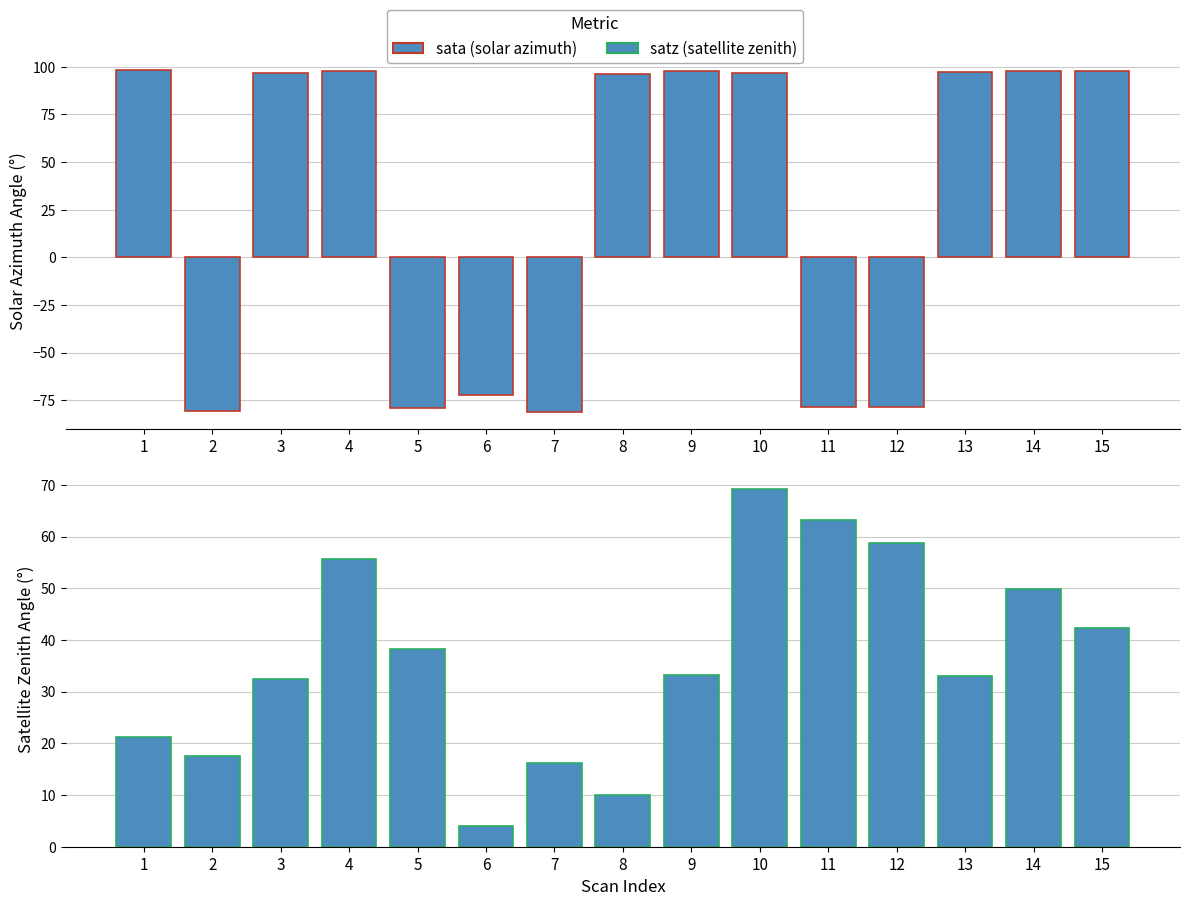

What value does the satz (satellite zenith) series have at 13?

33.0